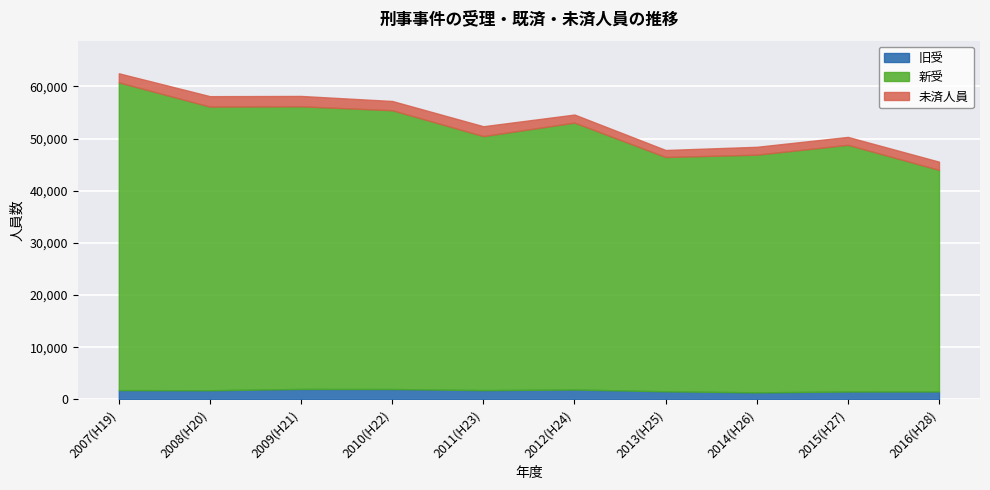

What are all the series names shown in the legend?

旧受, 新受, 未済人員